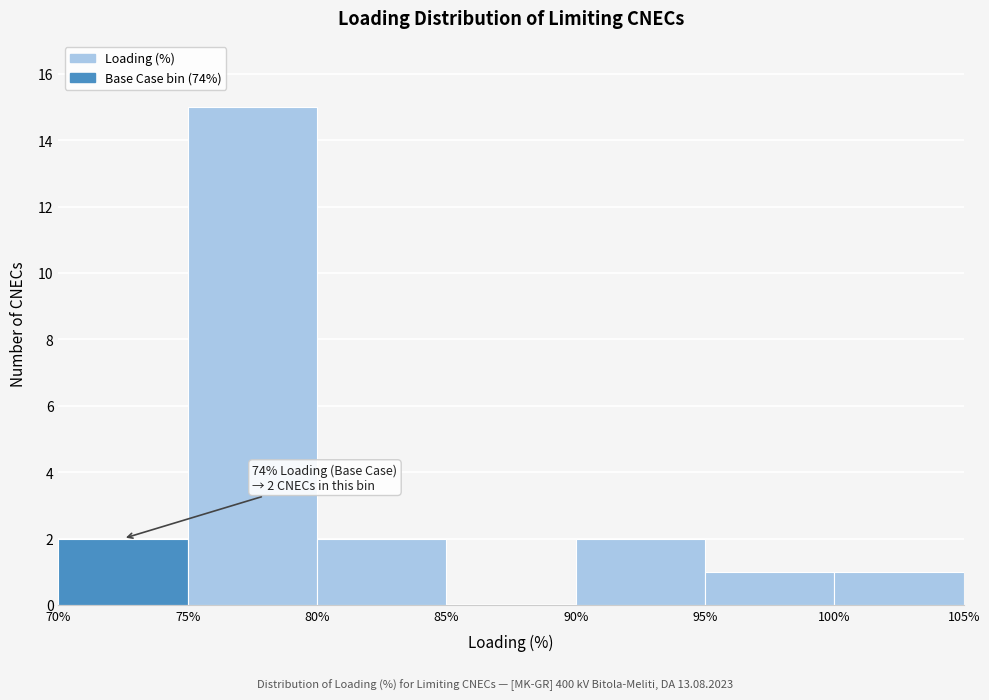

Which range on the x-axis has the tallest bar?

75% to 80%